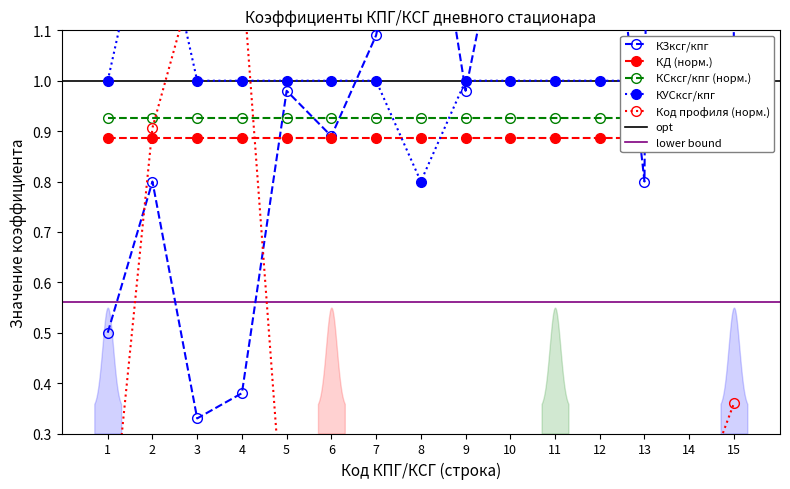

At which category is the sum across all series the highest?

14